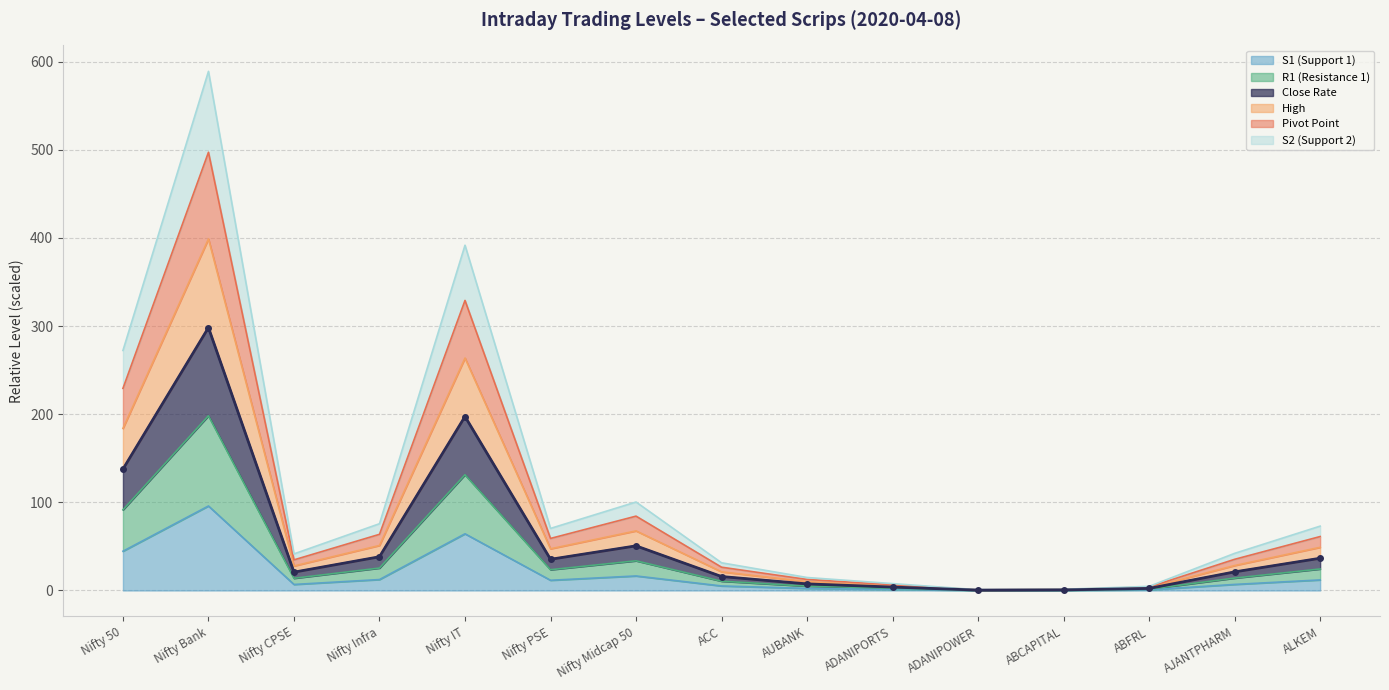

Which series has the largest total across all categories?

Pivot Point